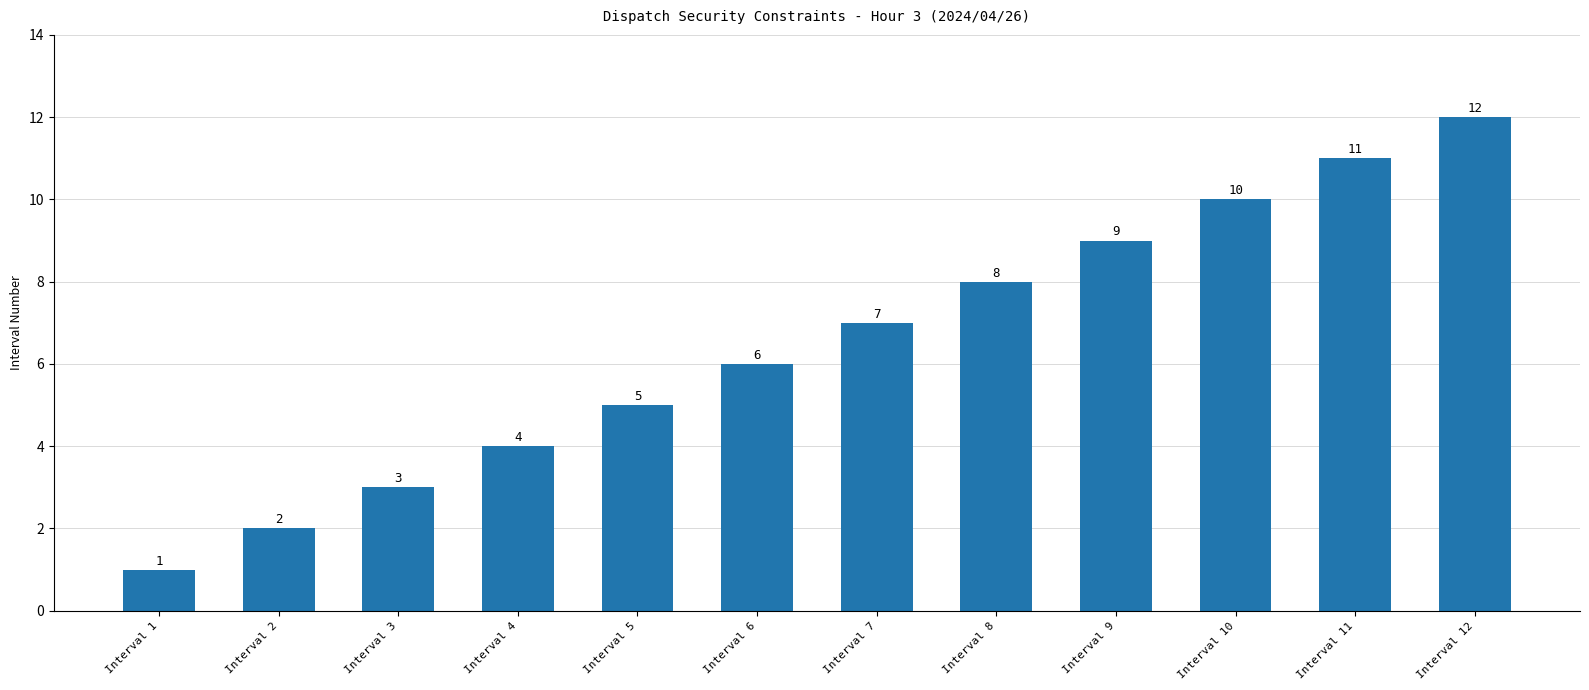

Which label corresponds to the largest value in the chart?

Interval 12